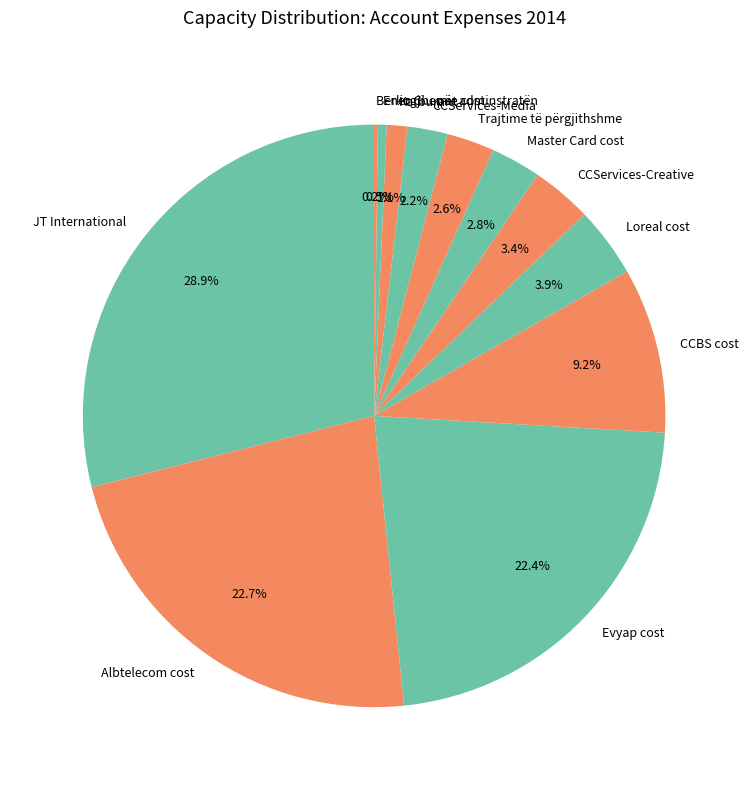

Is there a majority slice in this chart?

No